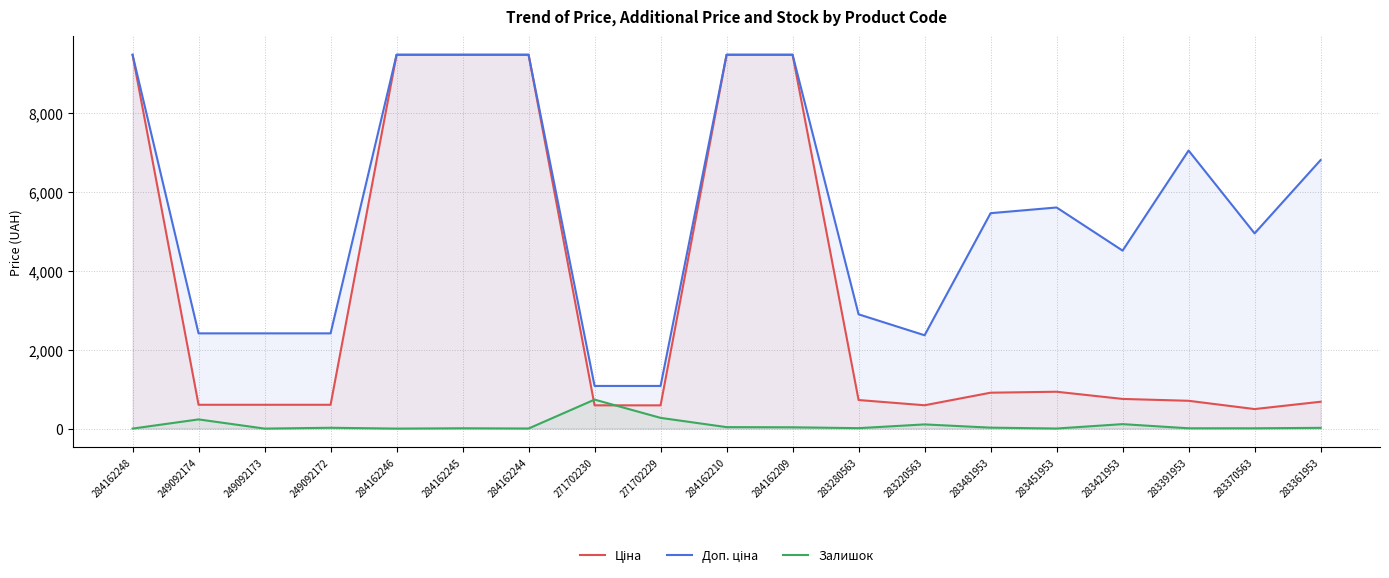

What is the total value across all series at 283481953?

6396.7